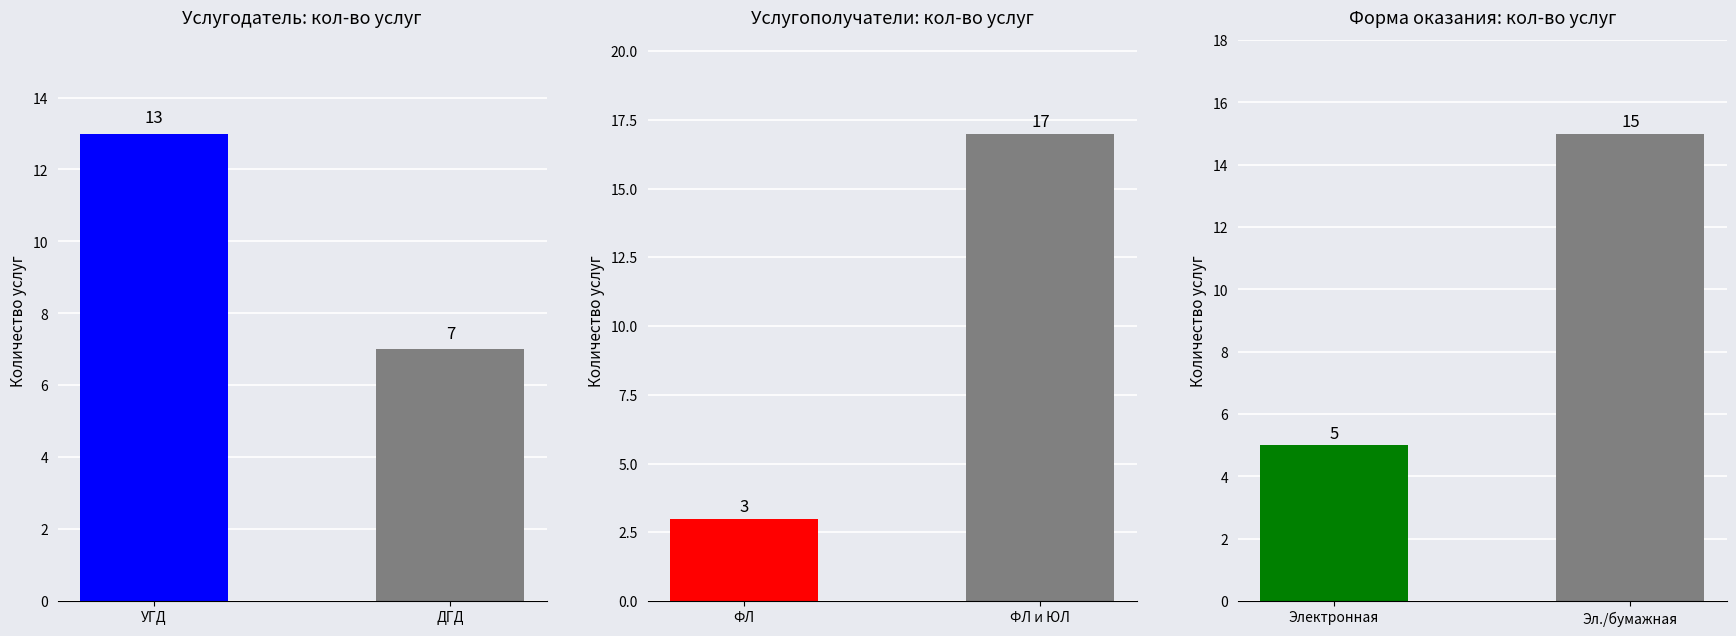

What is the sum of all Услугодатели values?

20